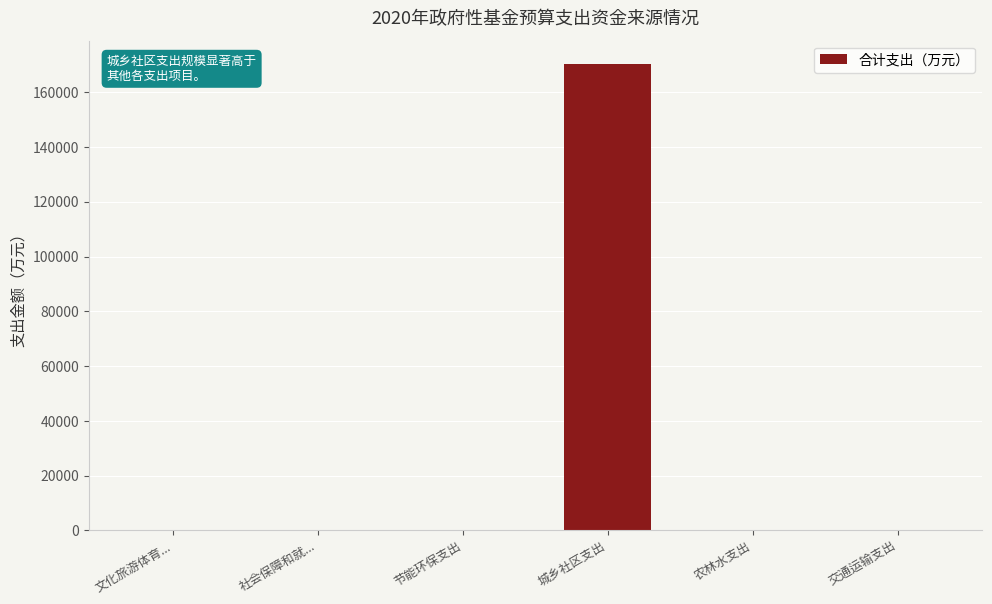

The value at 交通运输支出 is 109797. True or false?

False